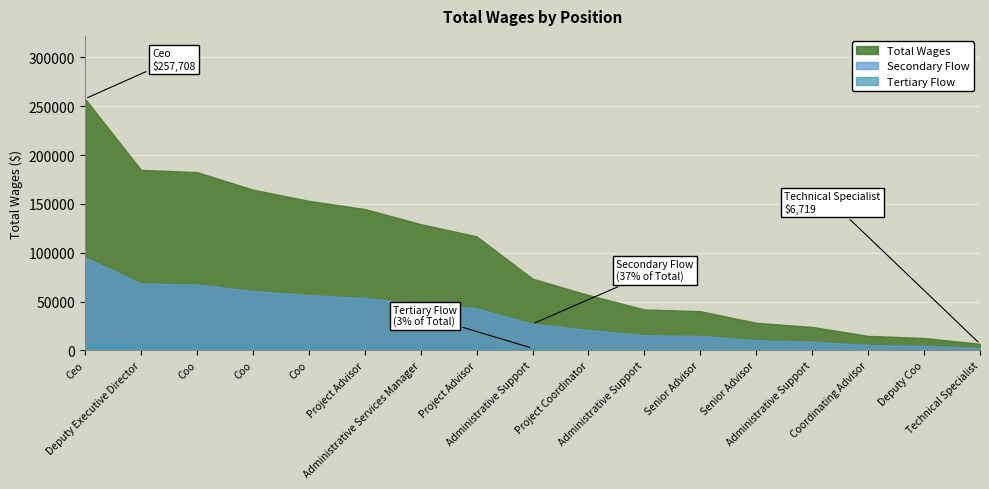

The value at Administrative Support is 73415. True or false?

True